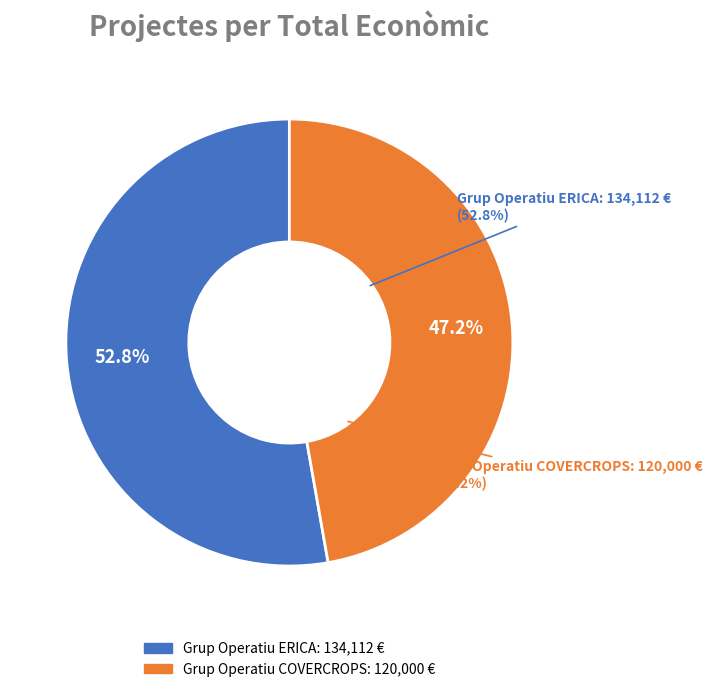

Approximately how many times larger is the value at Grup Operatiu COVERCROPS compared to Grup Operatiu ERICA?

0.9